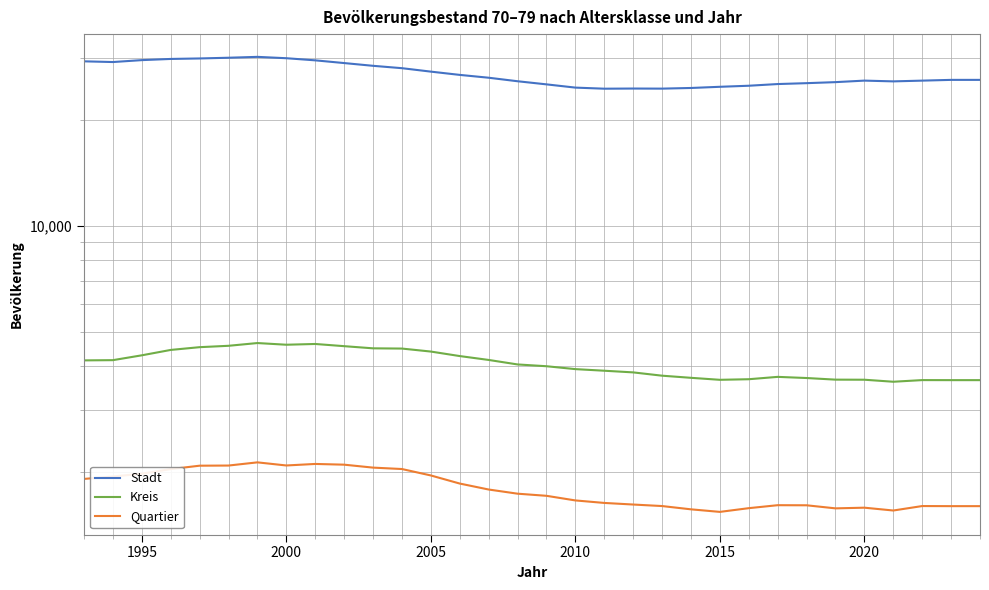

Reading left to right, what are all the values shown in this chart?

Stadt: 29413	29276	29645	29875	29971	30112	30285	30018	29603	29081	28562	28122	27496	26914	26419	25818	25296	24765	24589	24614	24600	24705	24897	25069	25348	25495	25667	25924	25796	25922	26050	26050
Kreis: 4154	4160	4294	4448	4529	4570	4653	4602	4625	4559	4495	4488	4401	4273	4166	4045	3998	3923	3882	3840	3758	3706	3658	3672	3729	3701	3662	3660	3612	3651	3650	3650
Quartier: 1912	1943	1978	2039	2085	2087	2131	2088	2109	2099	2059	2040	1956	1855	1784	1736	1712	1661	1634	1617	1601	1567	1541	1579	1610	1609	1577	1584	1555	1601	1600	1600